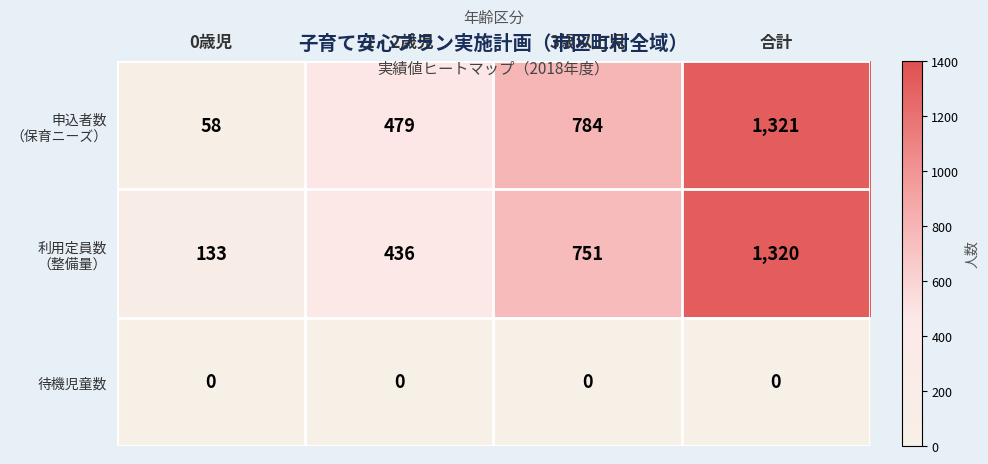

Which label corresponds to the largest value in the chart?

合計